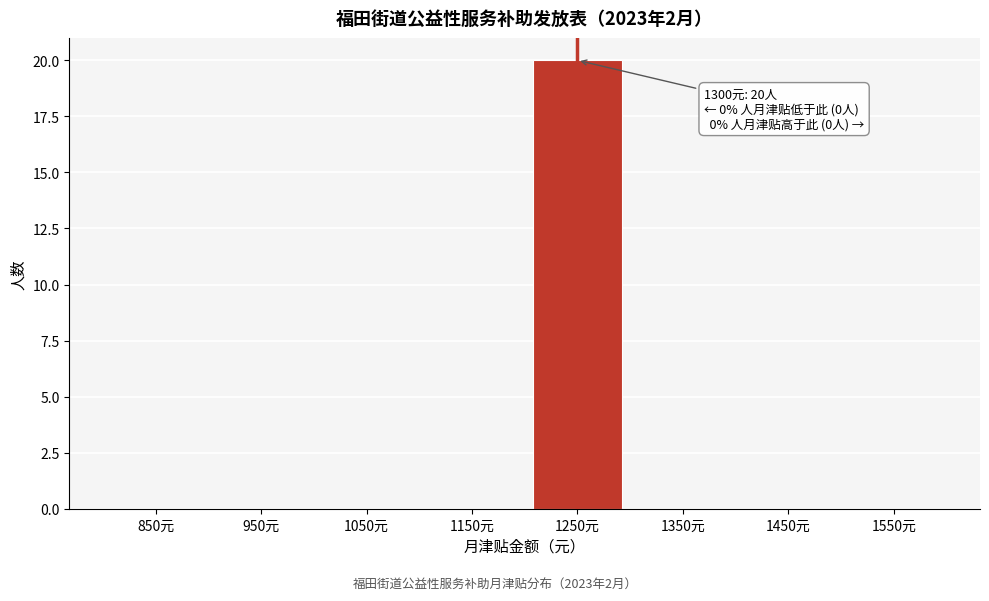

Reading right to left, extract all data points from this chart.

1550元=0	1450元=0	1350元=0	1250元=20	1150元=0	1050元=0	950元=0	850元=0